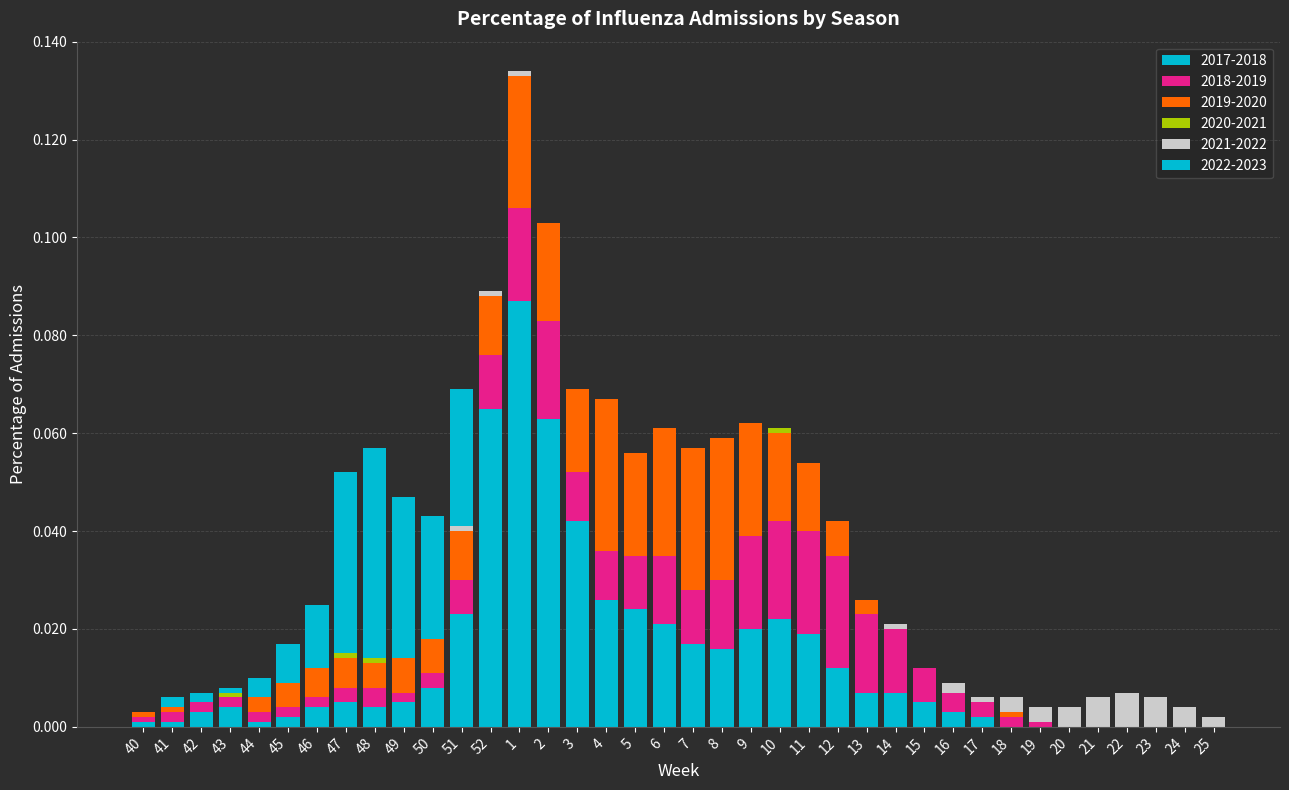

The 2021-2022 series shows 0.0 at 15. True or false?

True